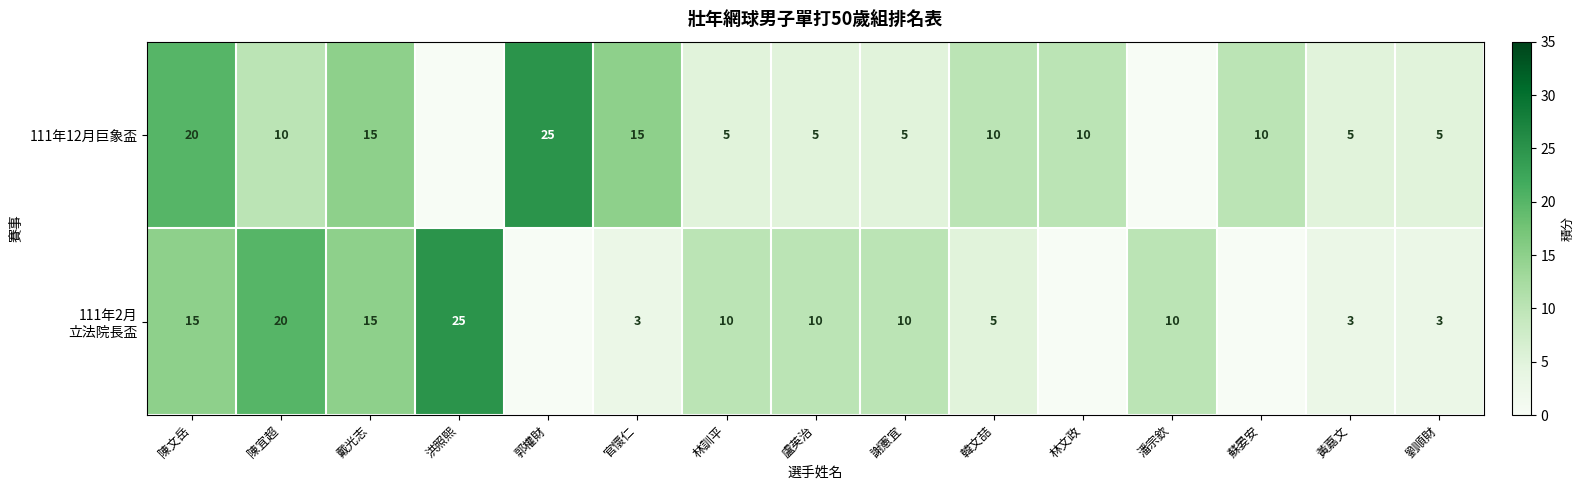

What is the spread (max minus min) of values at 陳宜超?

10